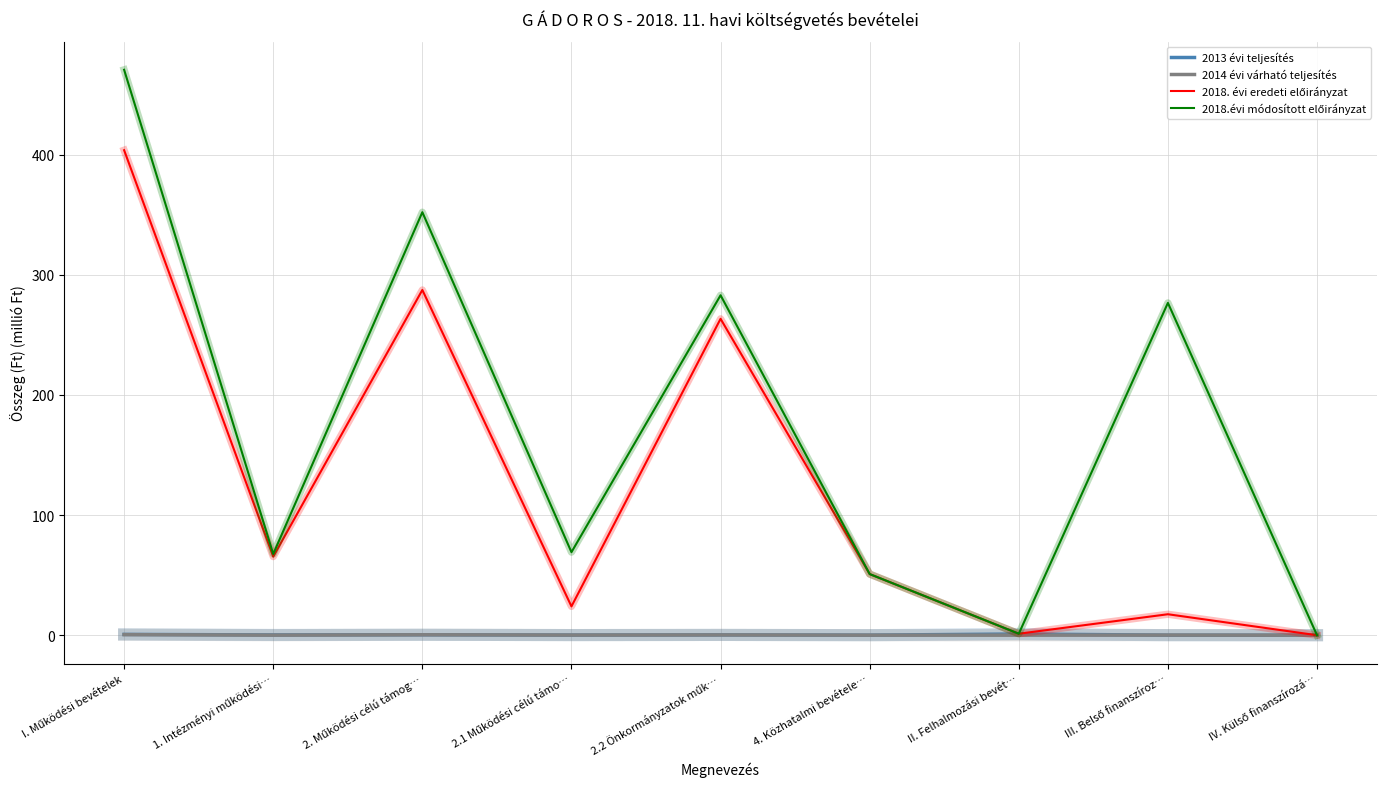

In 2018.évi módosított előirányzat, how many points are higher than both neighbors (excluding endpoints)?

3